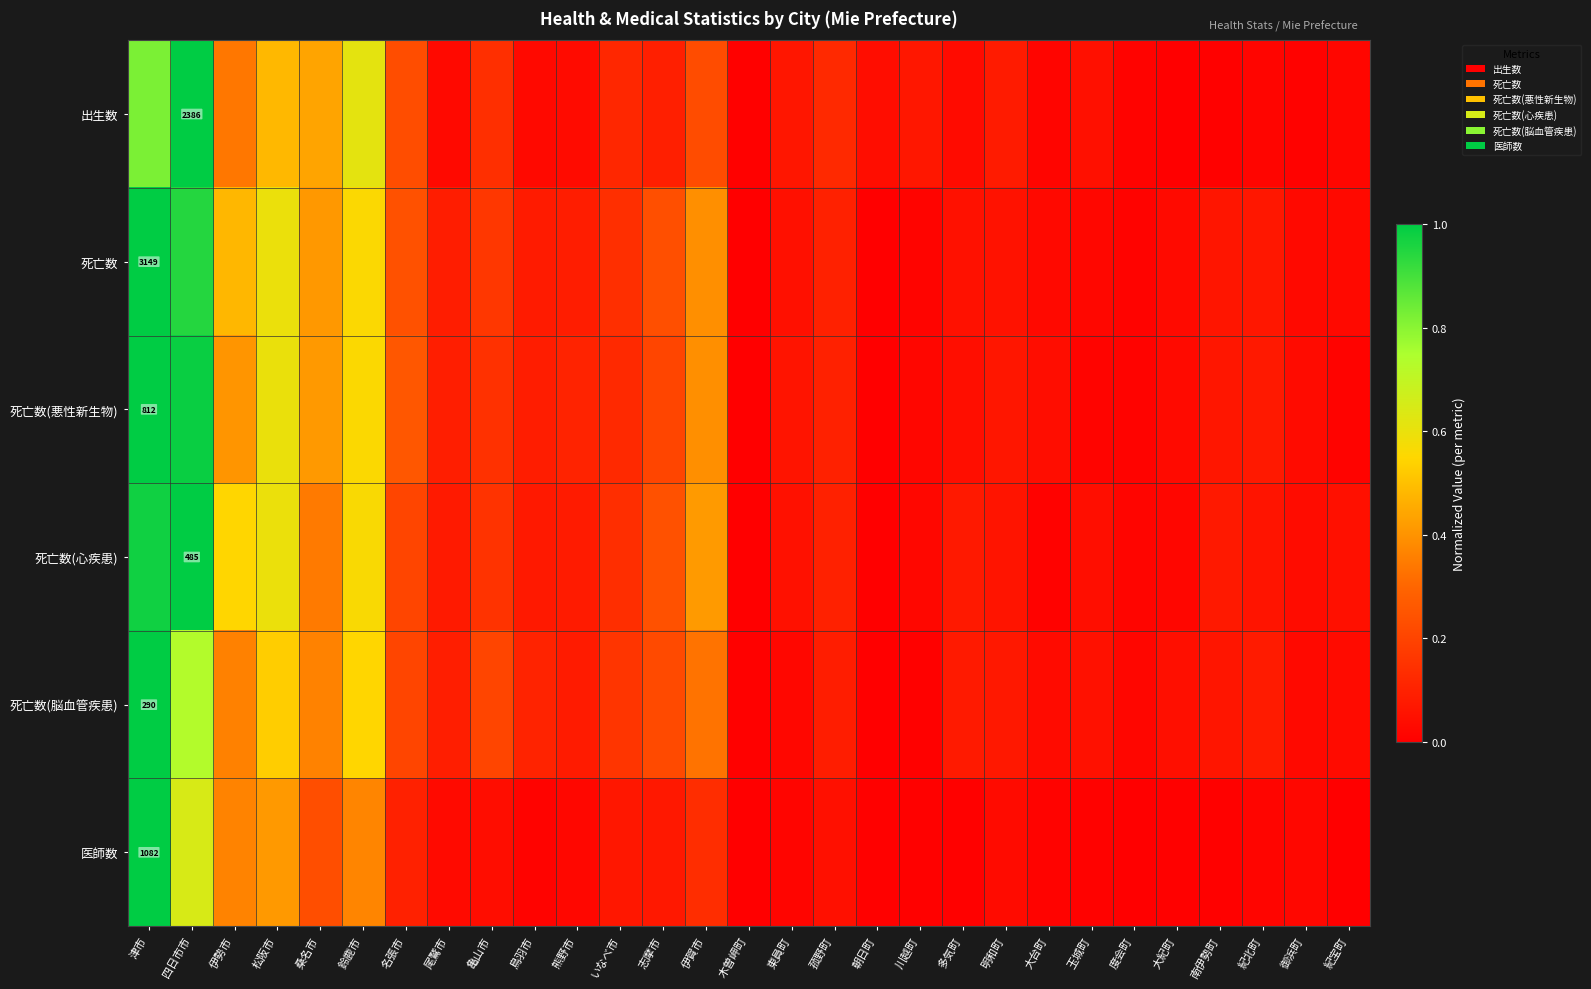

The value of 死亡数(悪性新生物) at 津市 is 0.2. True or false?

False